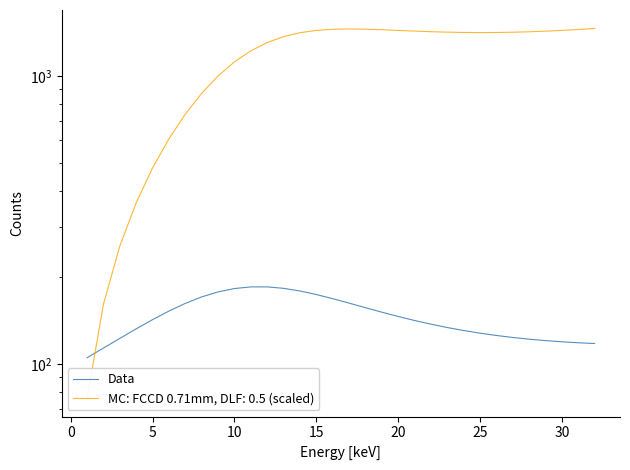

Count the number of values greater than 142.

16